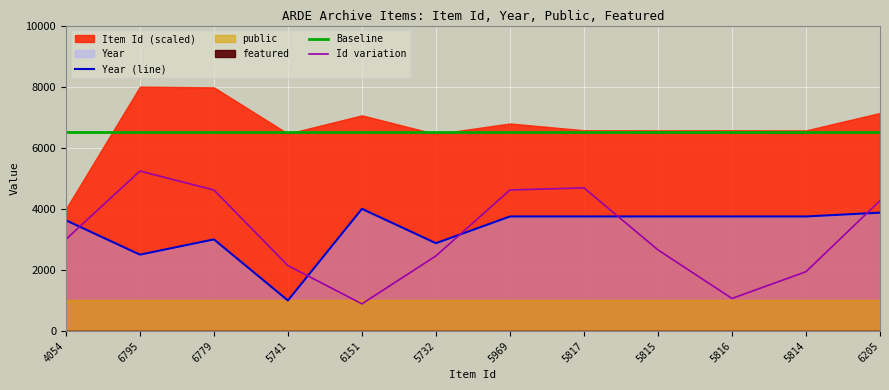

What value does the Baseline series have at 5816?

6500.0